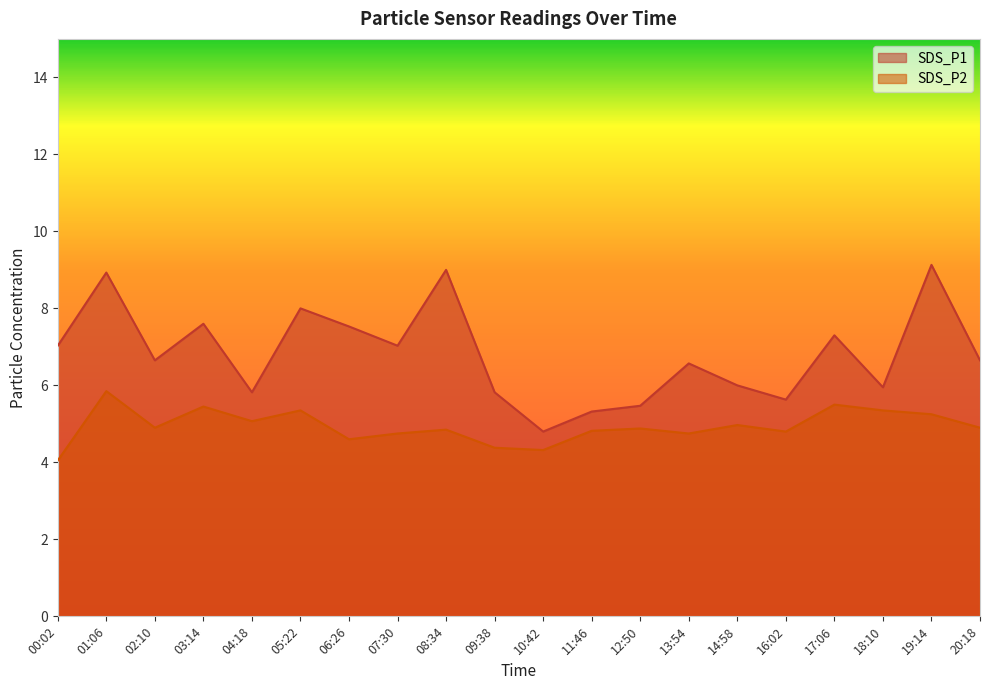

True or false: SDS_P2 and SDS_P1 cross at least once.

False